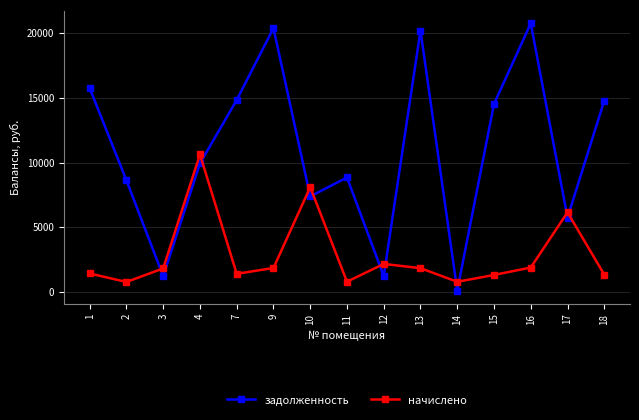

The value of начислено at 7 is 2470.1. True or false?

False